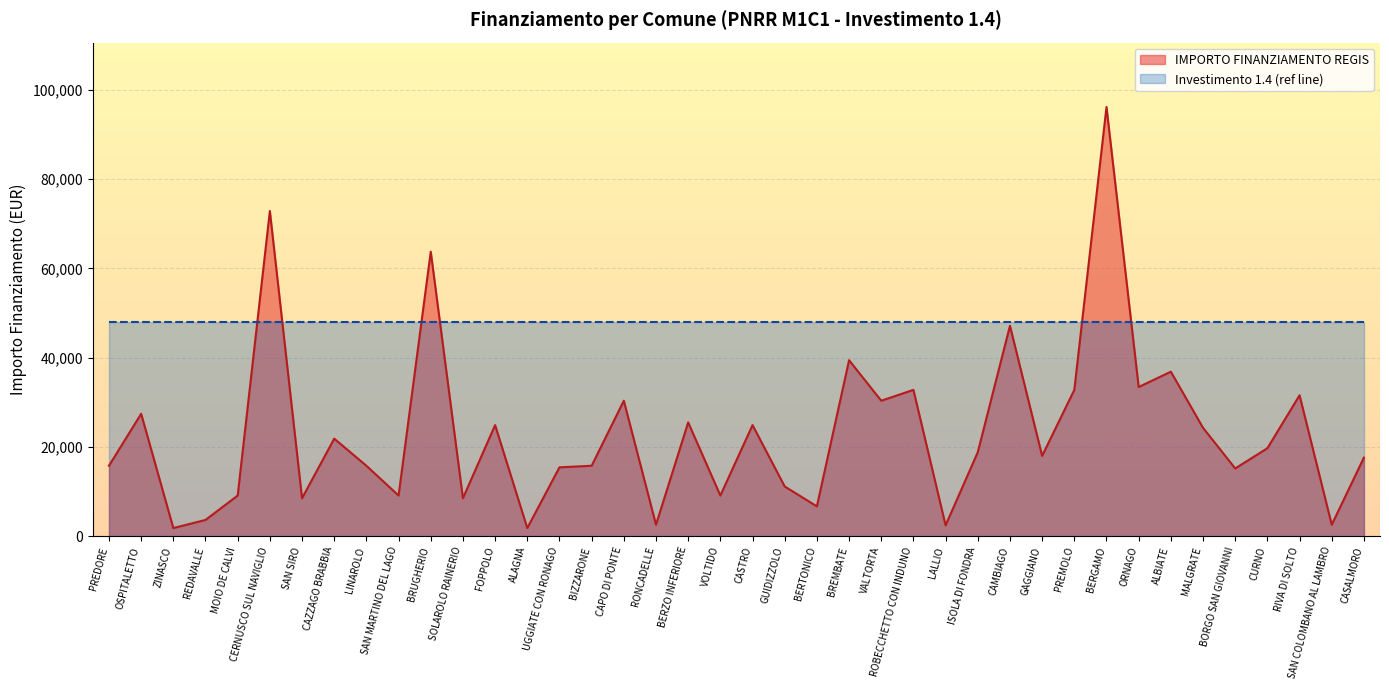

What is the label of the 27th point from the right?

ALAGNA